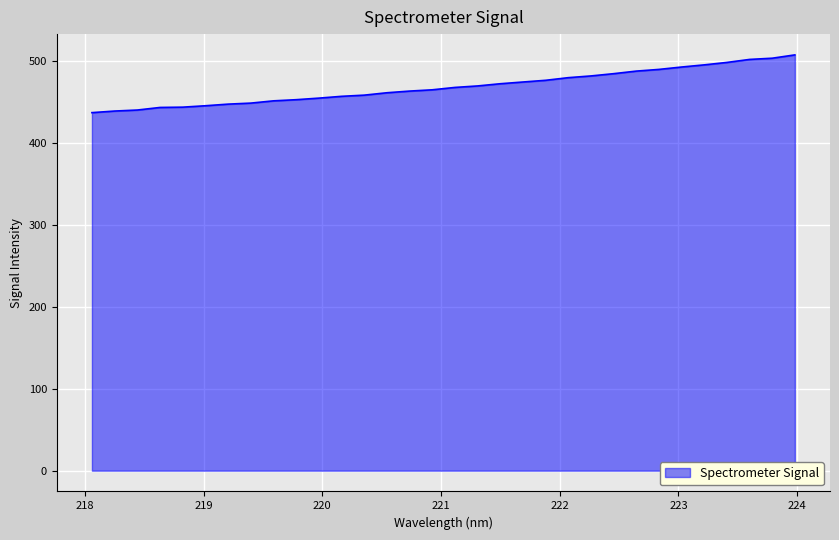

What is the minimum value shown in the chart?

436.9